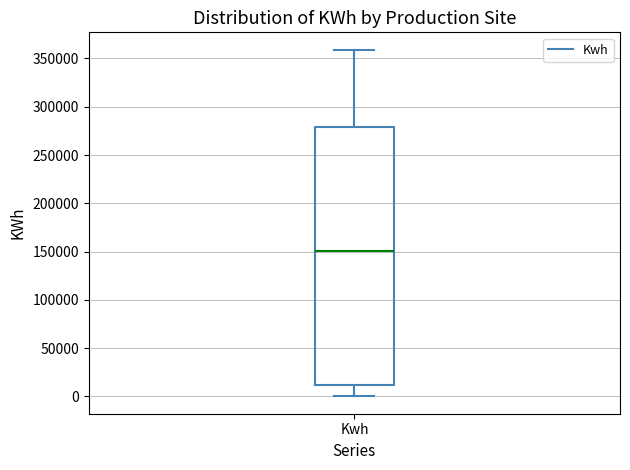

Transcribe this box plot: give where the median line is, the range the box spans, and where the two whiskers end, as read against the y-axis. The values are not printed on the chart, so give them approximately, as read against the axis.

median 150000, box 10000 to 280000, whiskers 0 to 360000